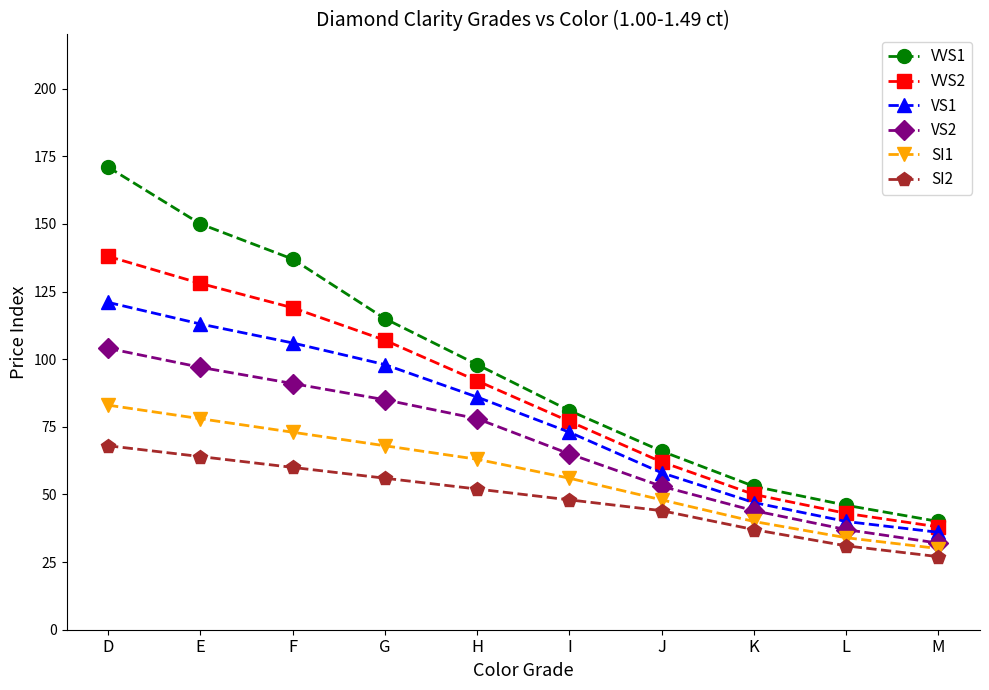

True or false: VVS2 has more than 0 points higher than both neighbors.

False